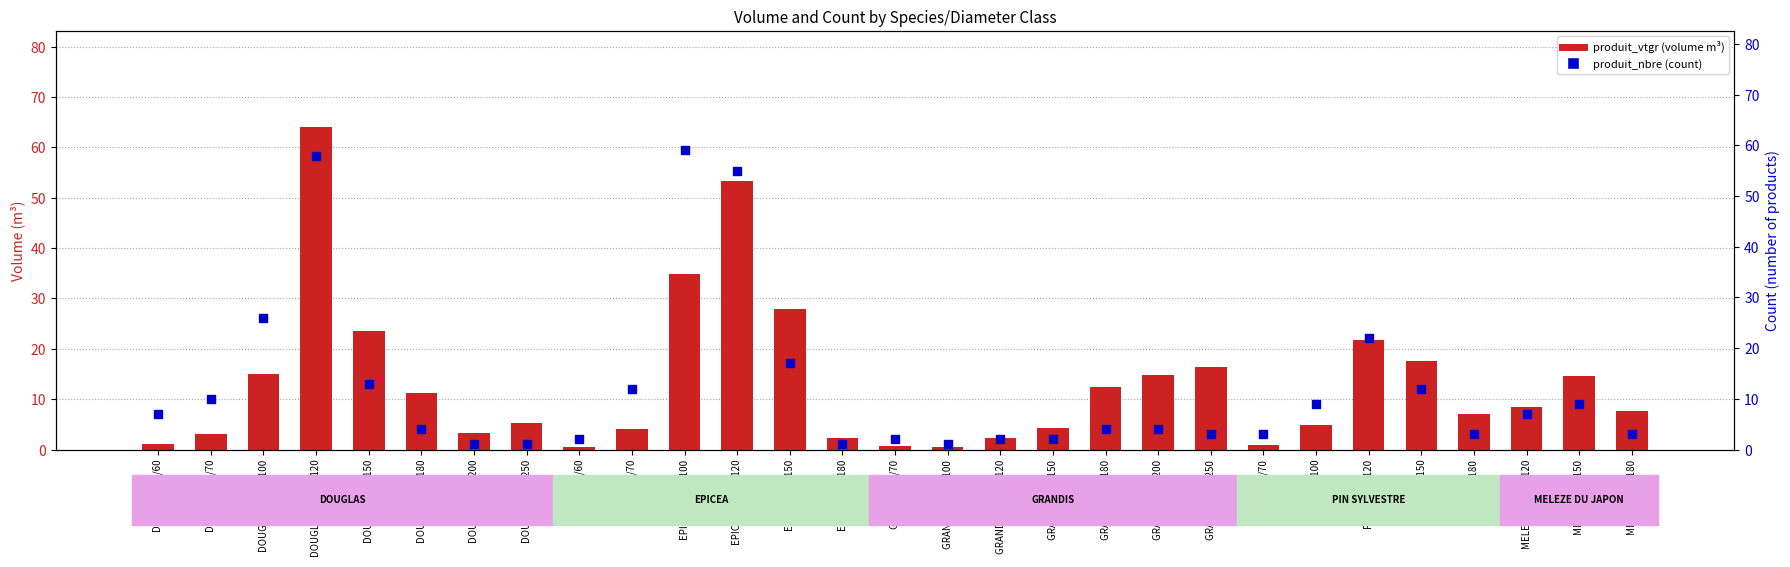

At how many categories does at least one series exceed 60?

1